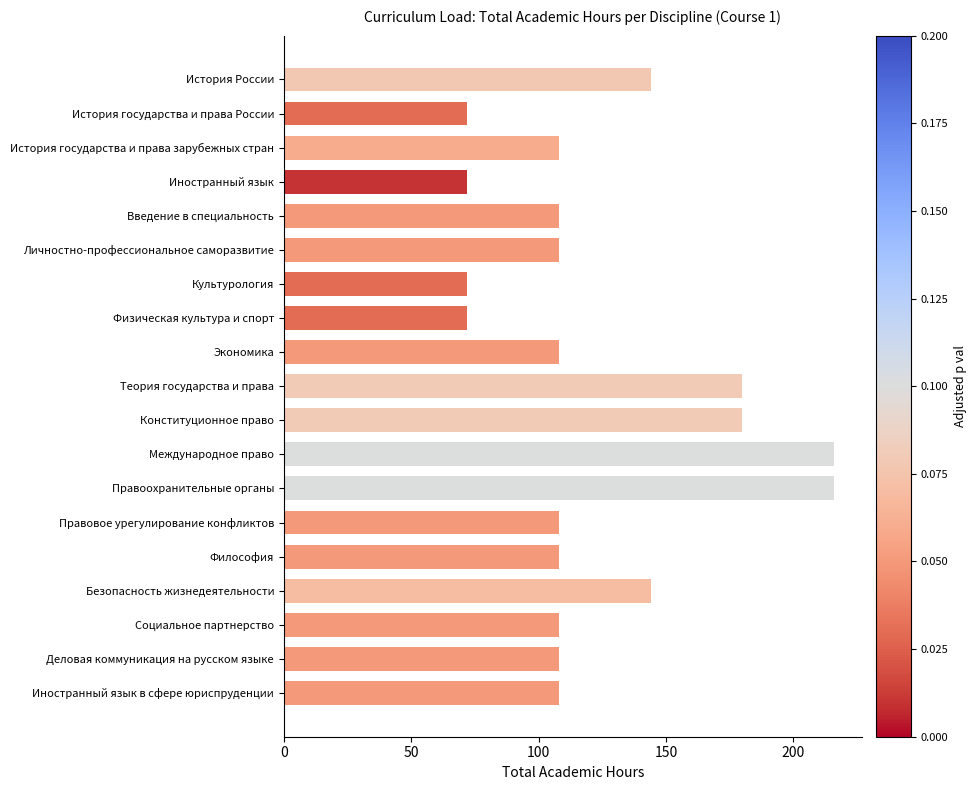

Does the chart contain any negative values?

No